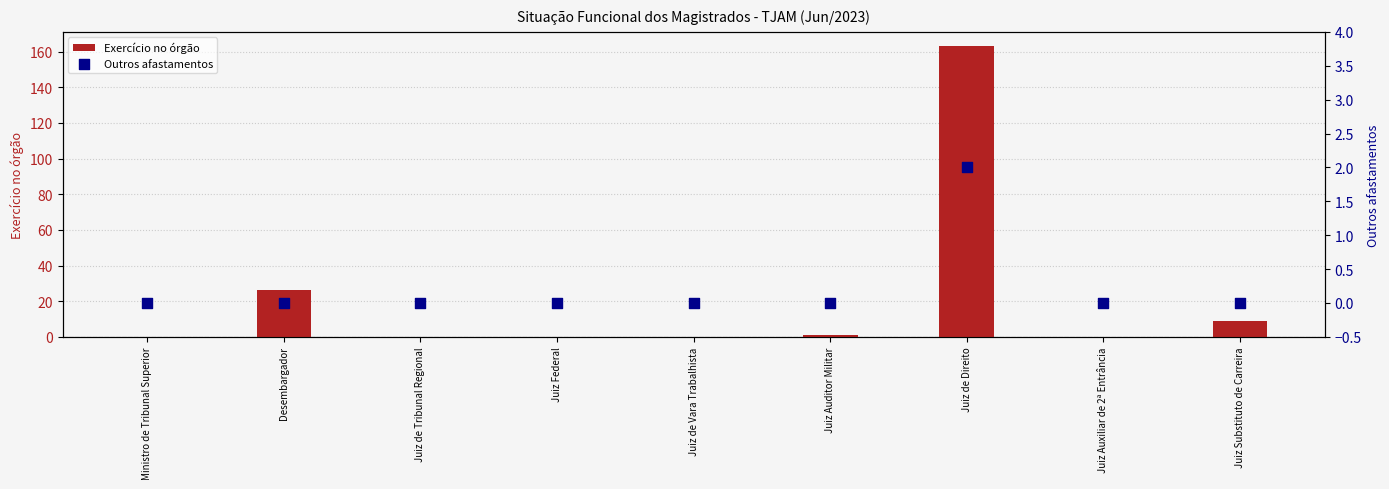

Is the value of Outros afastamentos at Juiz Auxiliar de 2ª Entrância greater than the value of Exercício no órgão at Ministro de Tribunal Superior?

No